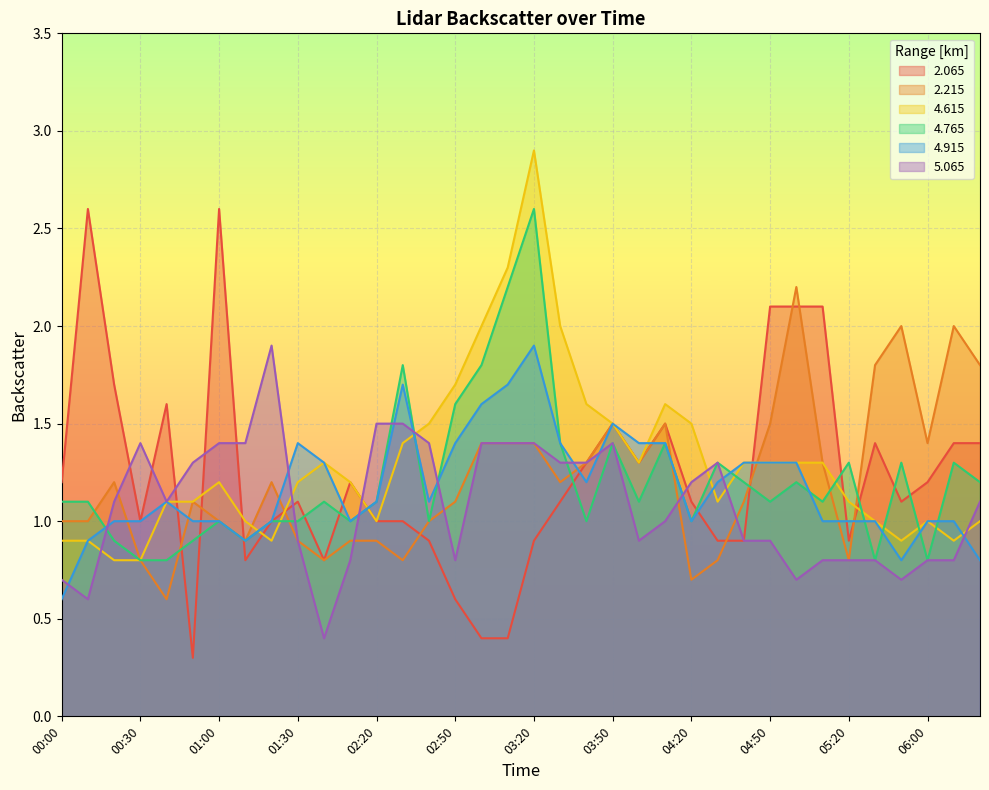

What is the label of the 3rd point from the right?

06:00